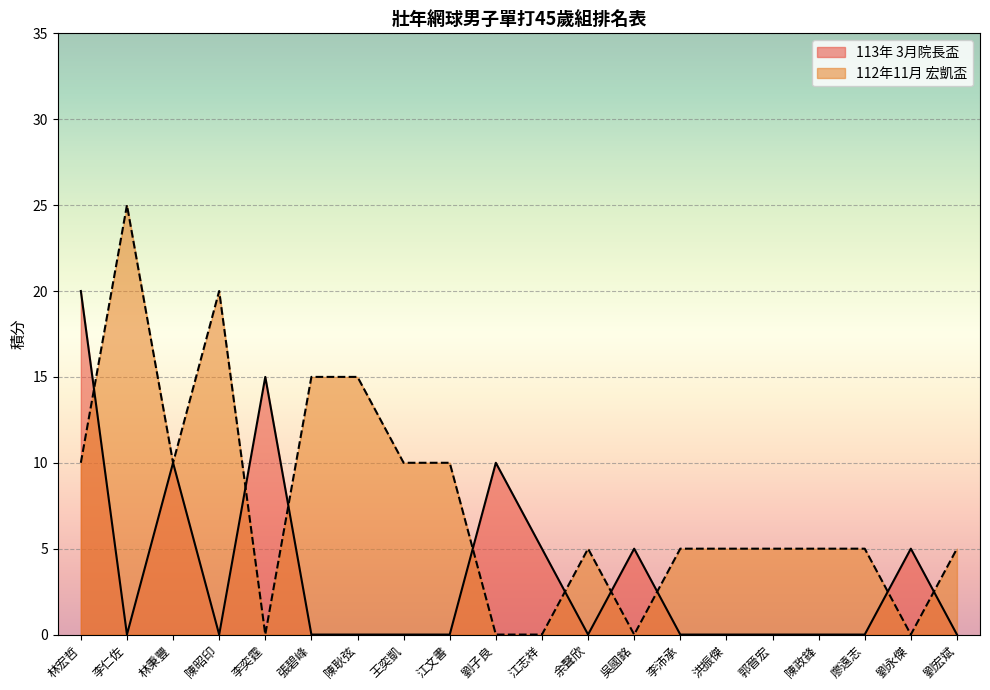

What is the average value of the 112年11月 宏凱盃 series?

8